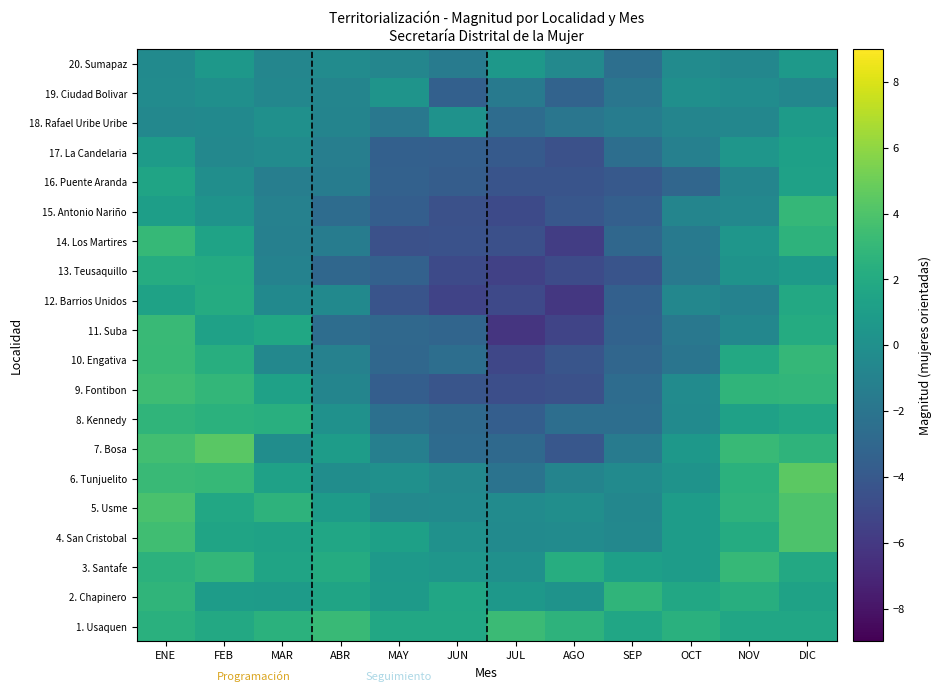

List the series in order of their peak value, lowest first.

19. Ciudad Bolivar, 20. Sumapaz, 18. Rafael Uribe Uribe, 17. La Candelaria, 16. Puente Aranda, 12. Barrios Unidos, 13. Teusaquillo, 8. Kennedy, 2. Chapinero, 15. Antonio Nariño, 3. Santafe, 14. Los Martires, 10. Engativa, 11. Suba, 1. Usaquen, 9. Fontibon, 4. San Cristobal, 5. Usme, 7. Bosa, 6. Tunjuelito